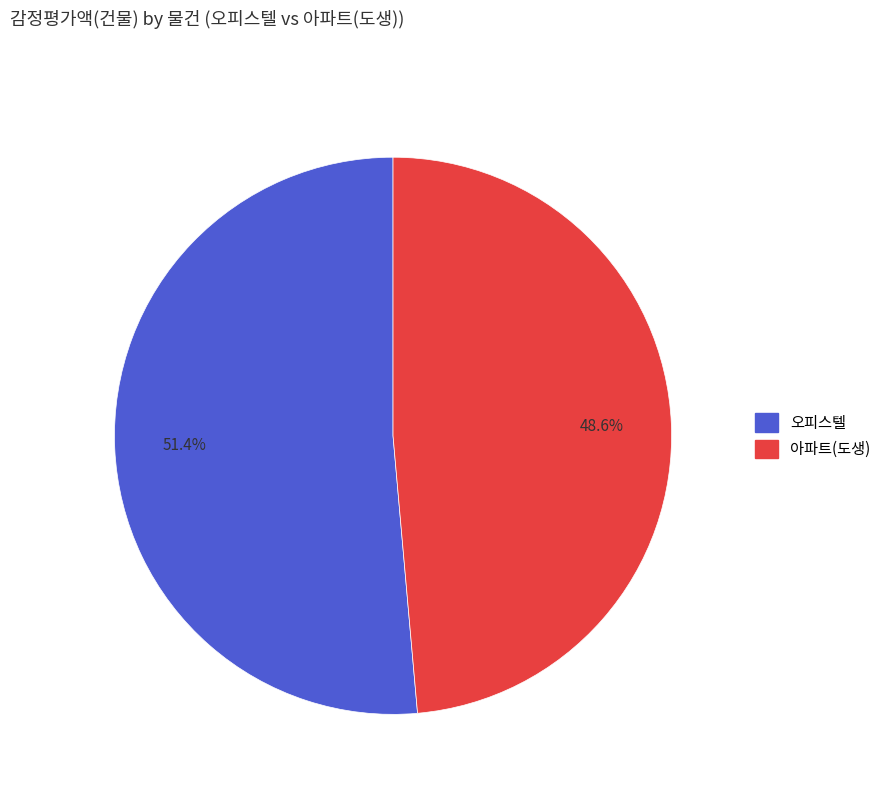

Count the number of slices in the pie.

2